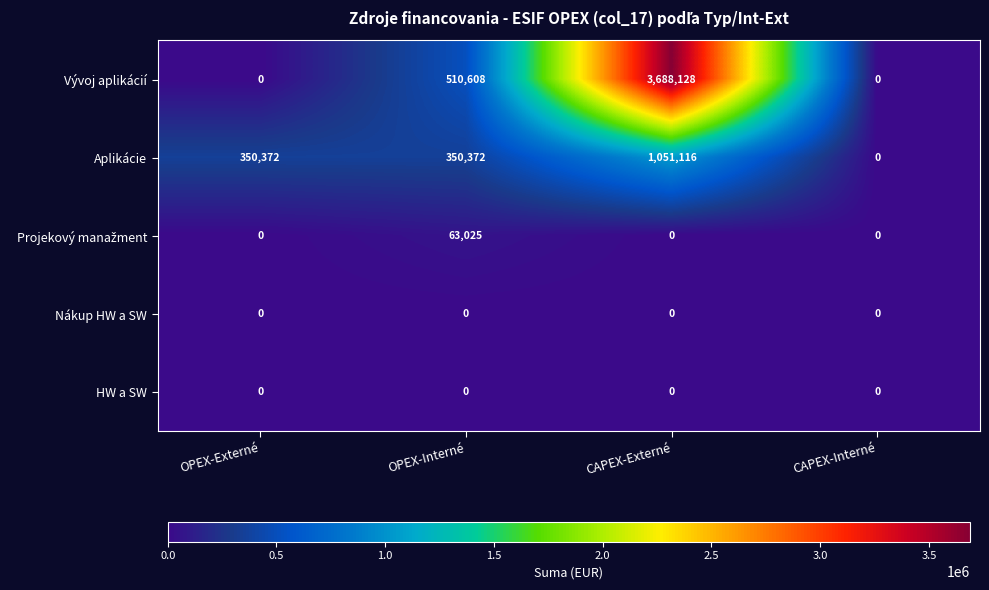

How many data points does each series have?

4